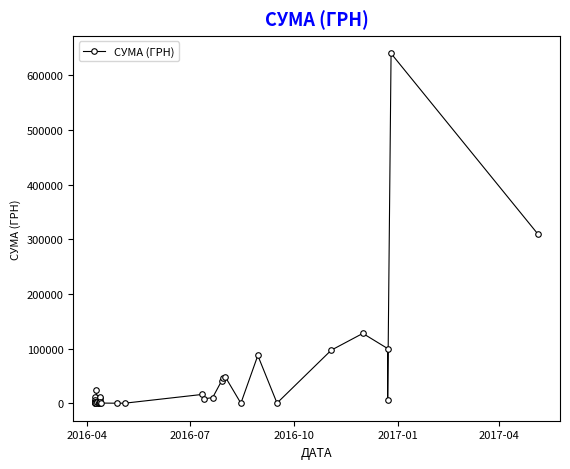

How many lines are shown in the chart?

1